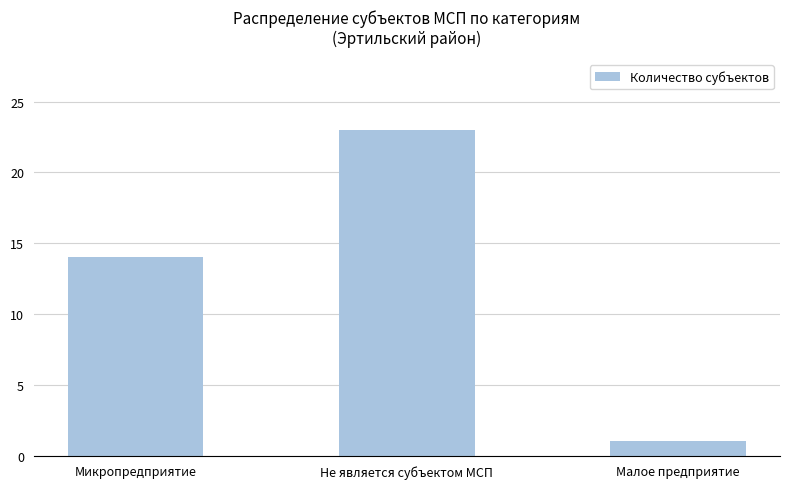

The chart shows a value of 5 at Не является субъектом МСП. True or false?

False